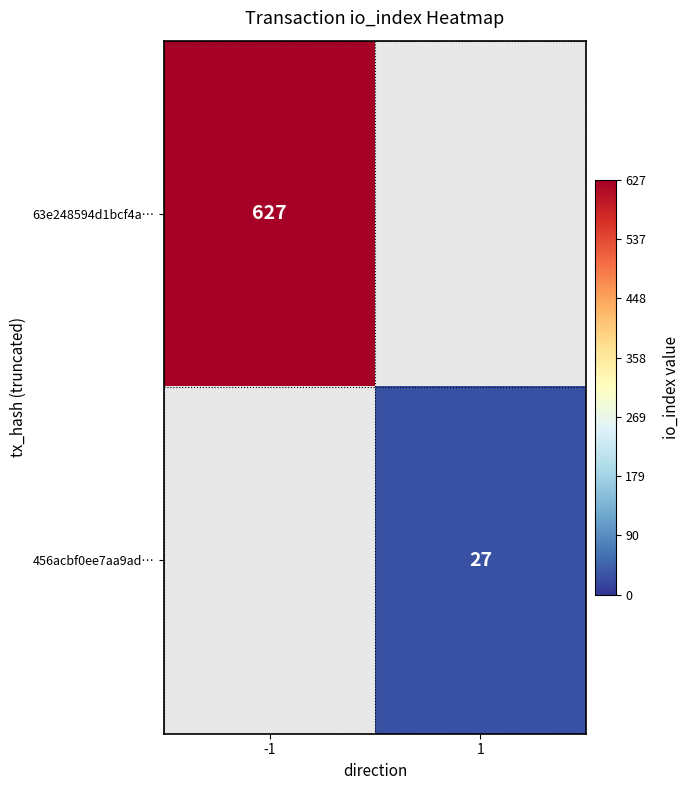

The 456acbf0ee7aa9ad… series shows 27 at 1. True or false?

True